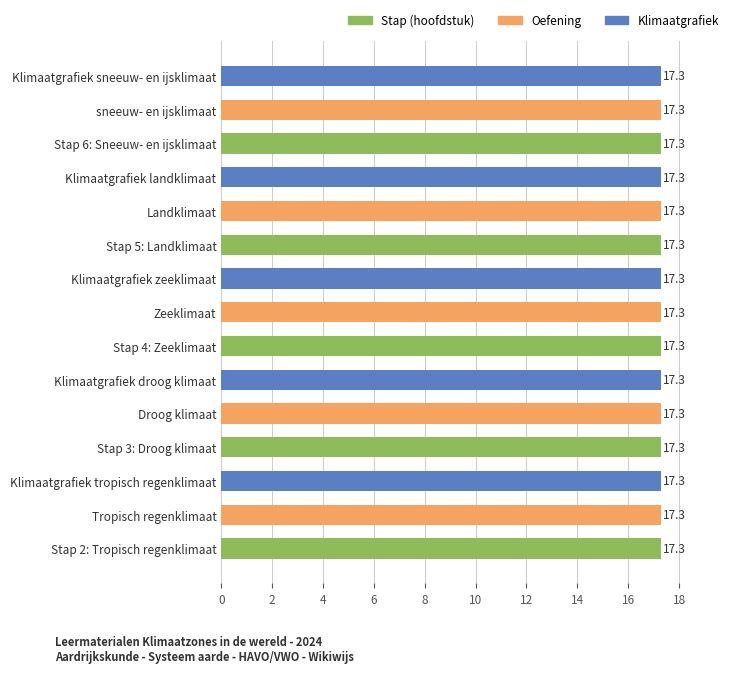

What is the value of the 8th bar from the top?

17.3